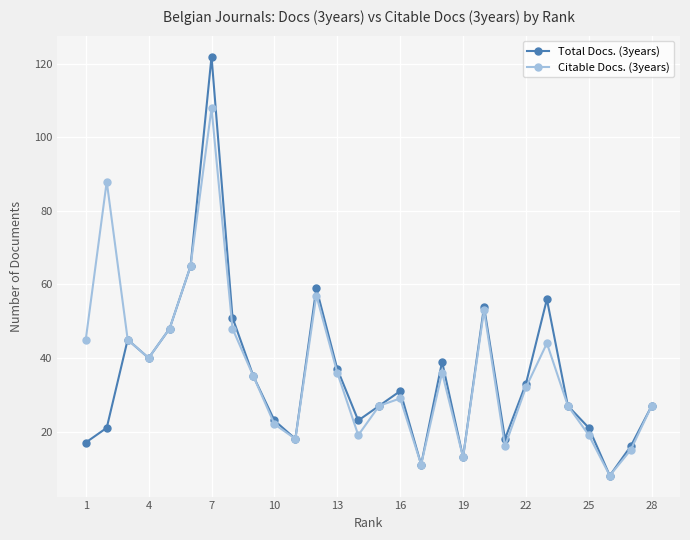

What is the highest value of the Citable Docs. (3years) series?

108